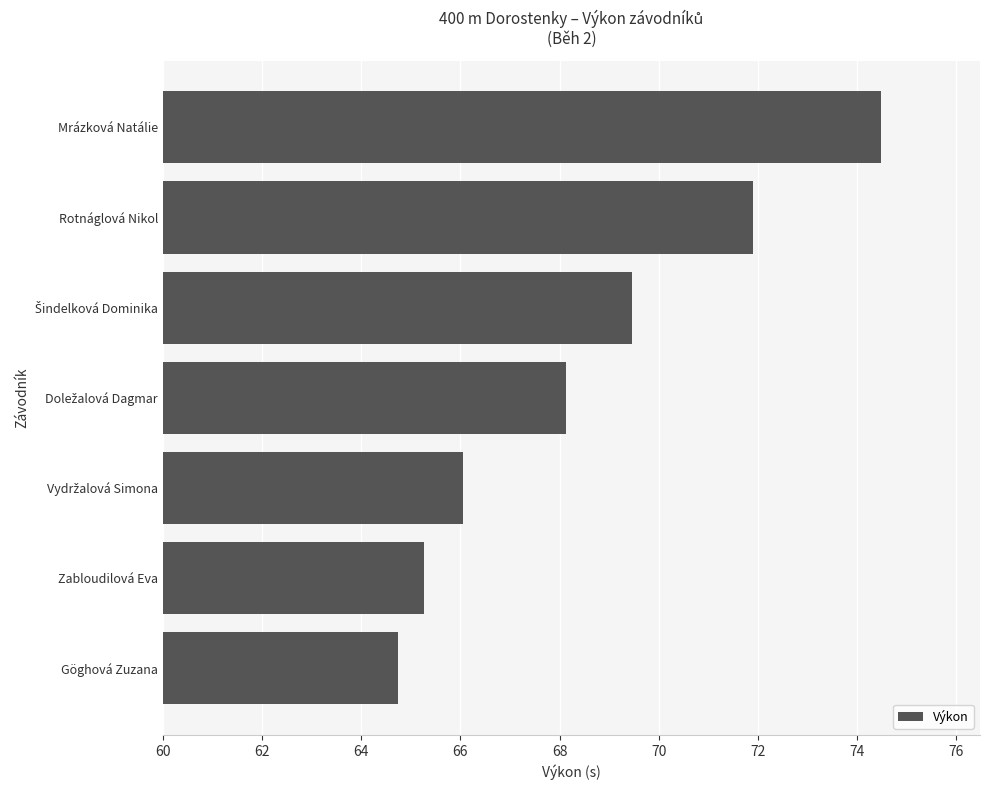

What is the ratio of the value at Mrázková Natálie to the value at Zabloudilová Eva?

1.1